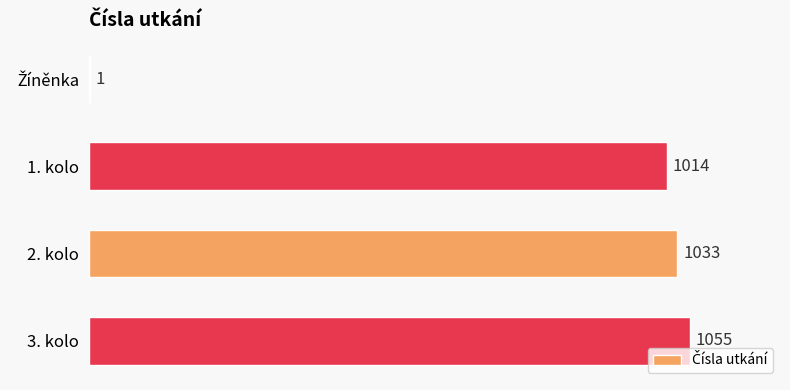

What is the sum of all values?

3103